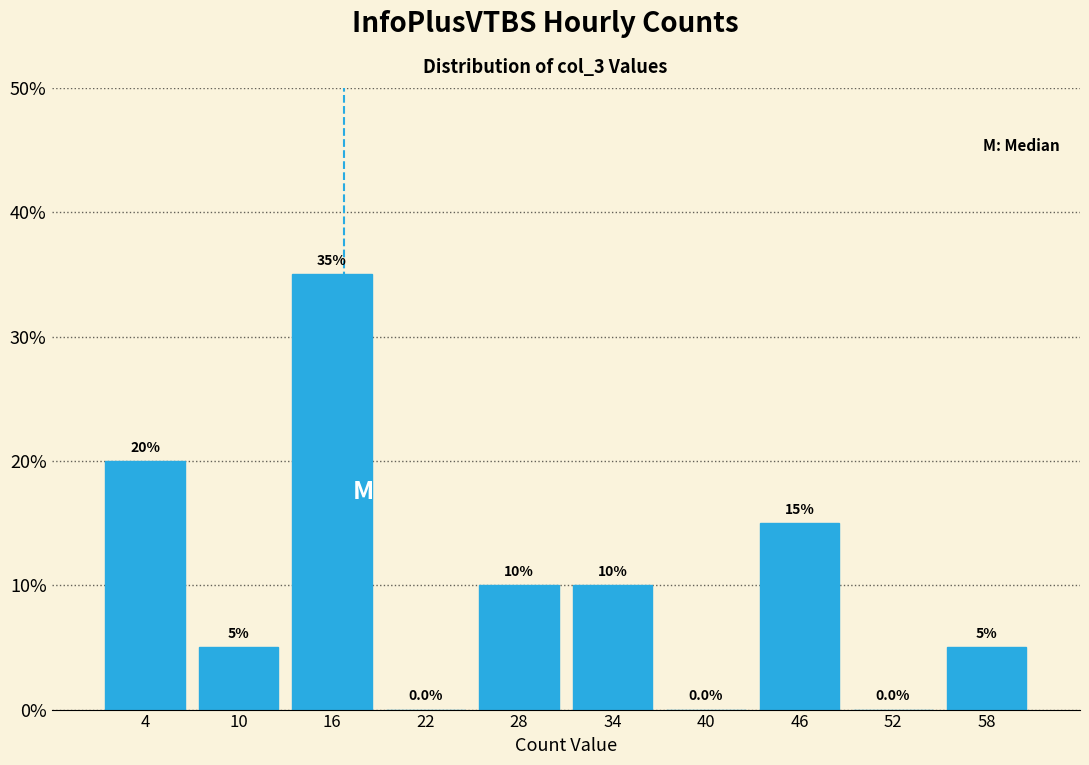

Reading right to left, transcribe all the data shown in this chart.

58=5	52=0	46=15	40=0	34=10	28=10	22=0	16=35	10=5	4=20